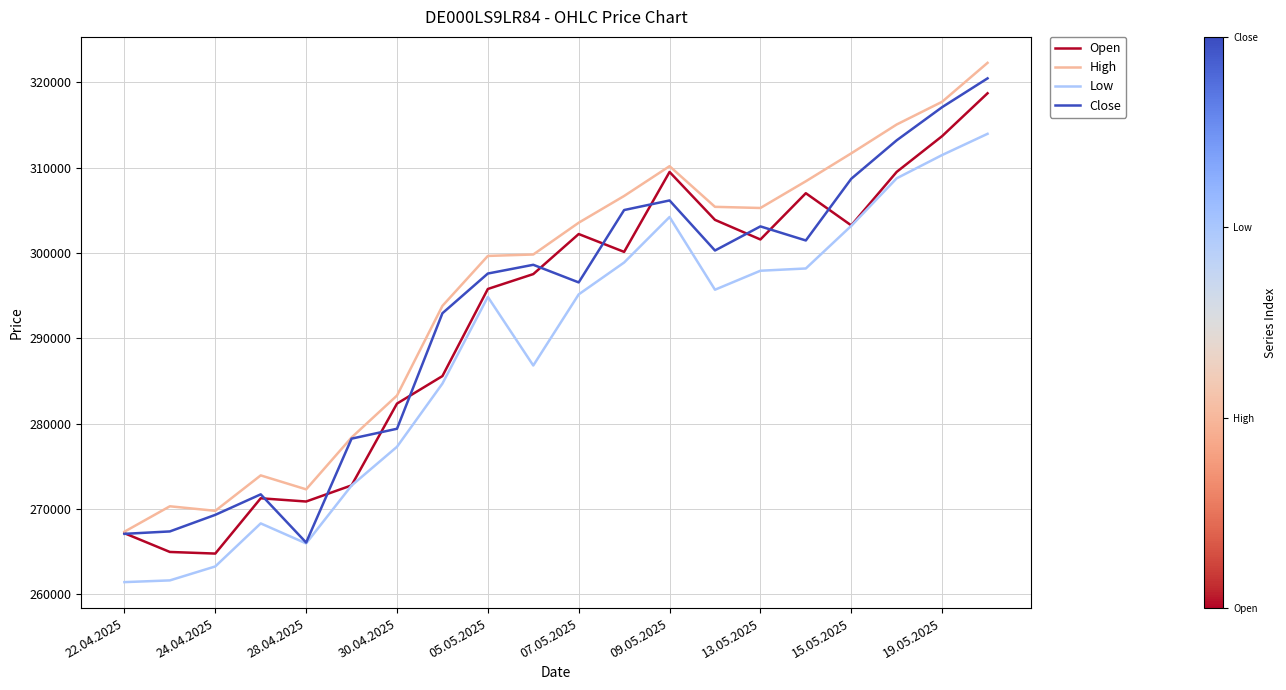

Which series has the widest spread of values?

High